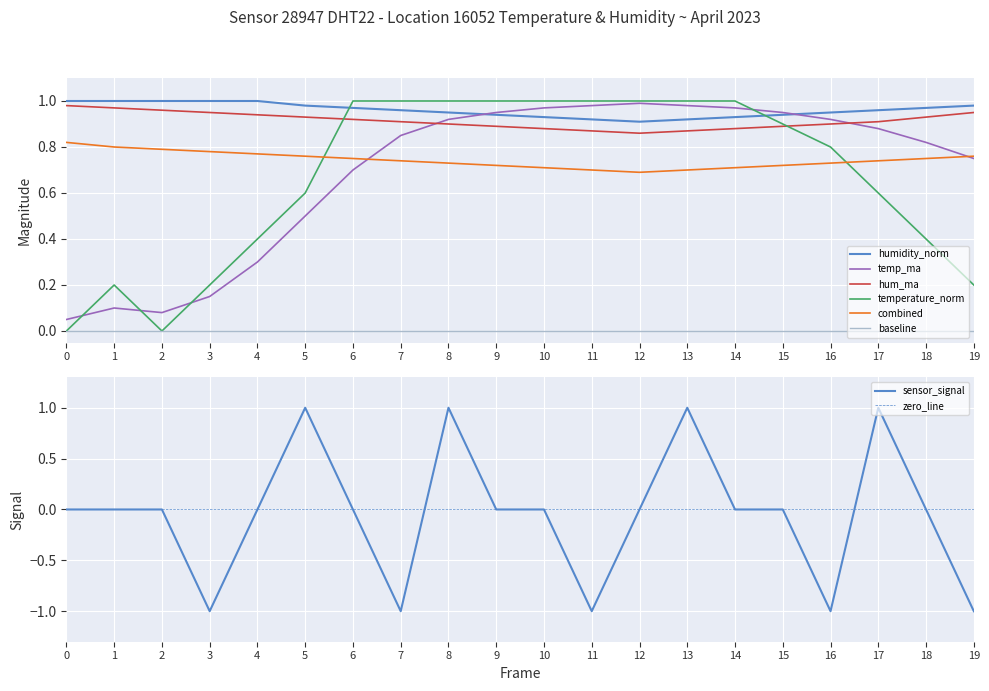

True or false: combined and hum_ma intersect in this chart.

False